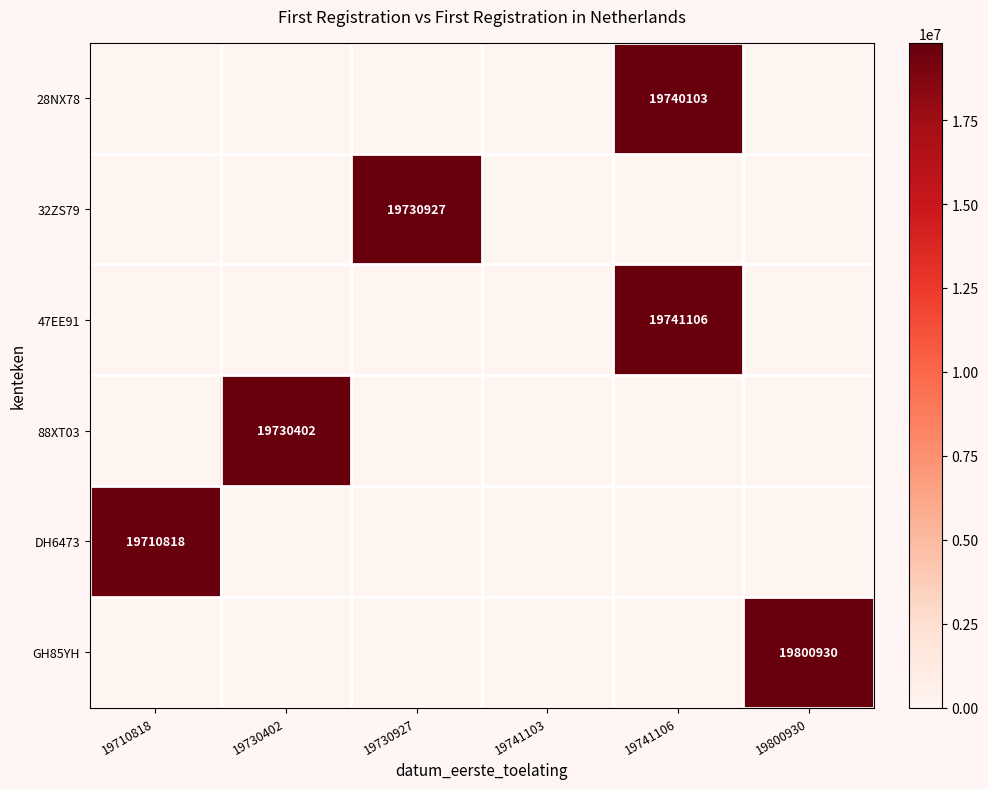

Is it true that DH6473 equals 6934892 at 19710818?

False